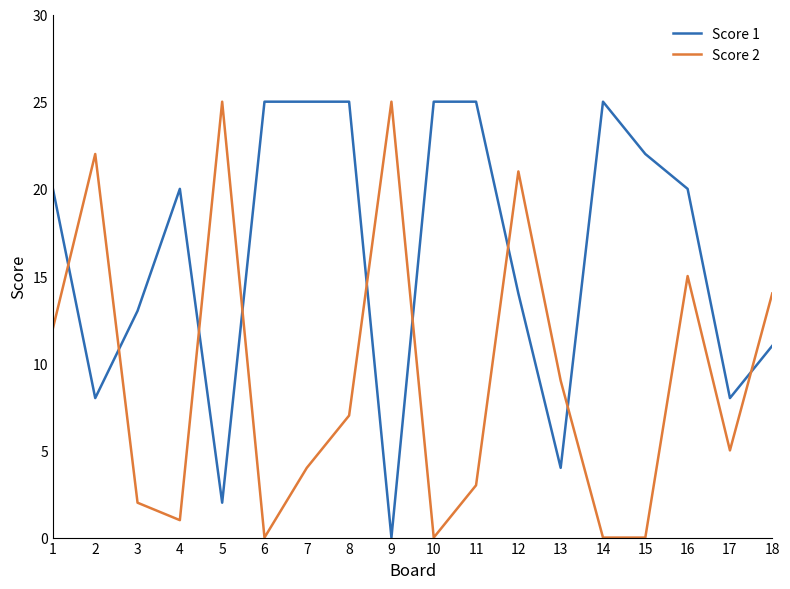

Rank the series at 9 from highest to lowest value.

Score 2, Score 1